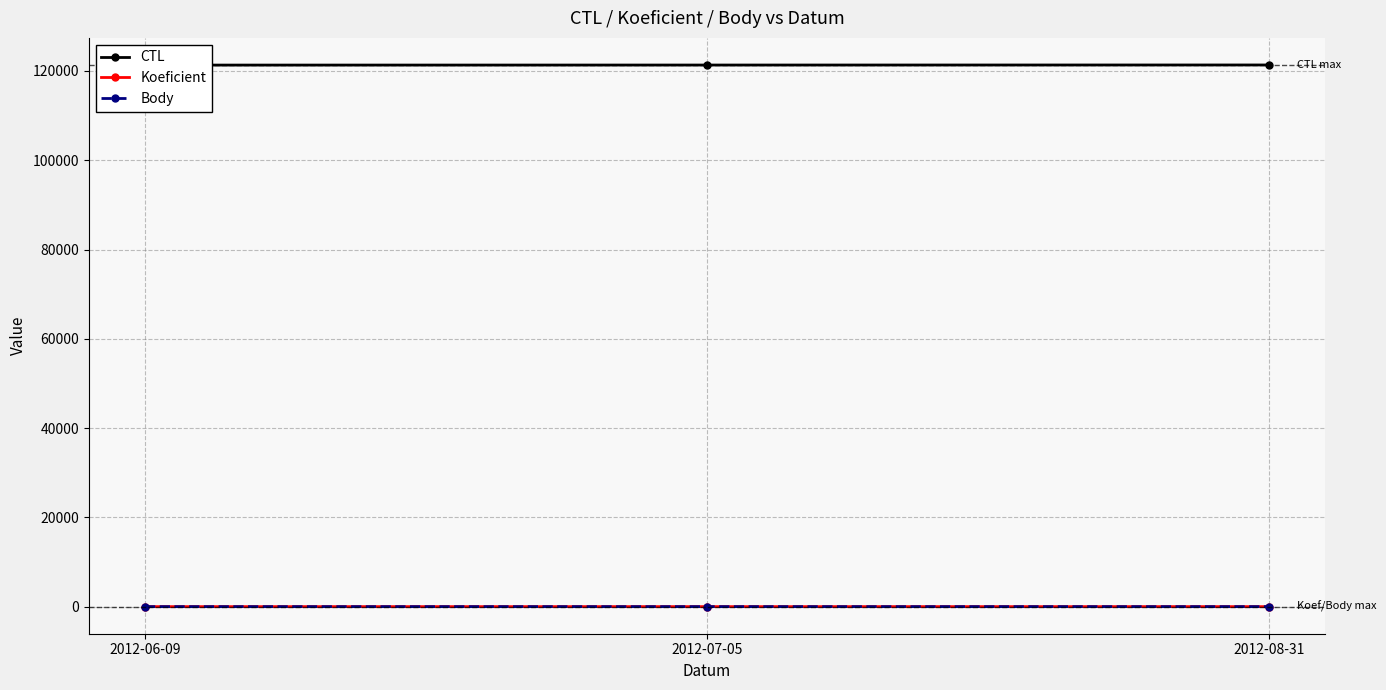

What is the total value across all series at 2012-06-09?

121324